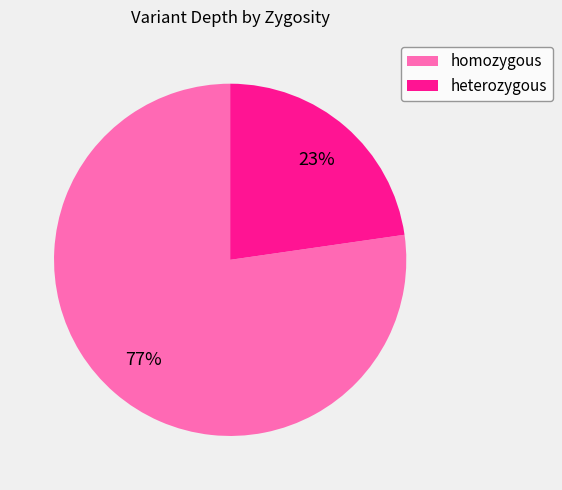

How many segments does this pie chart have?

2